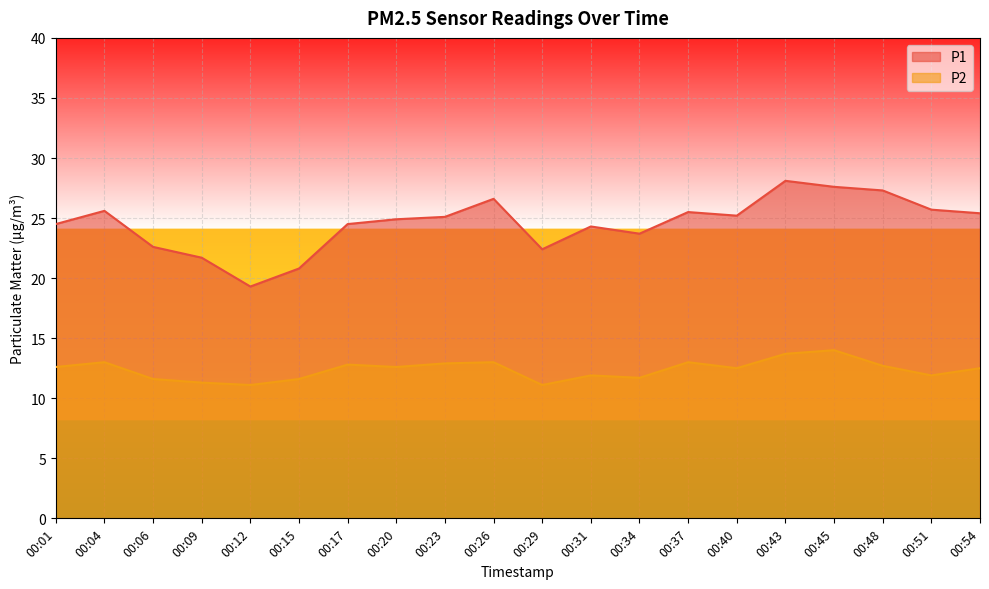

Rank the series by their average value, from lowest to highest.

P2, P1